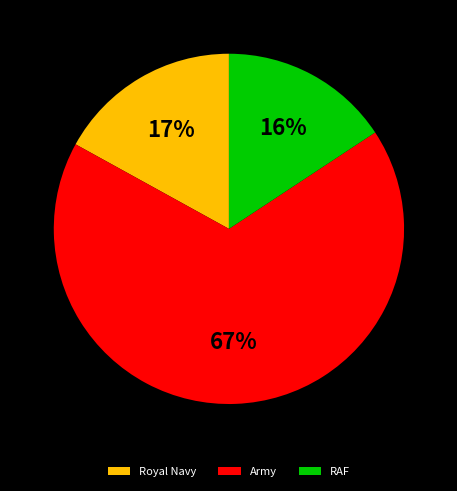

Count the number of slices in the pie.

3